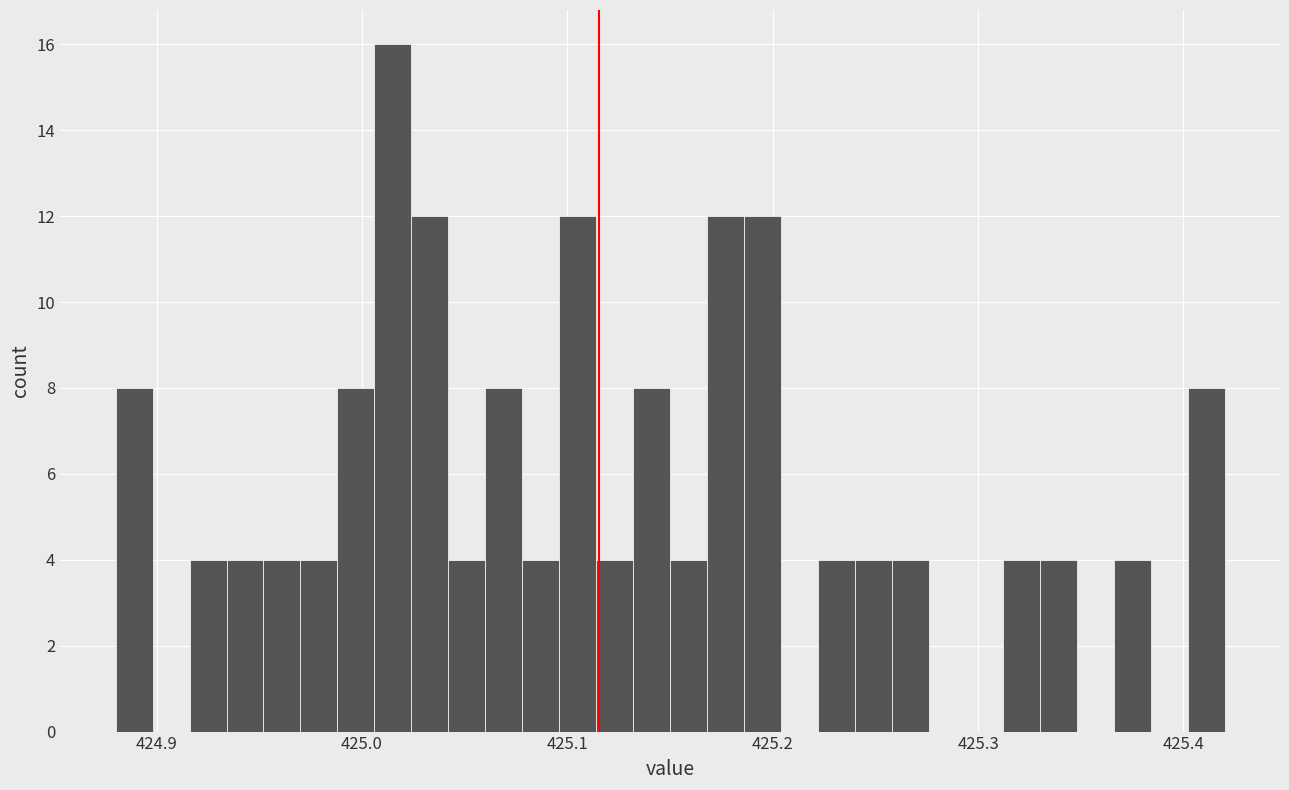

Read against the x-axis, roughly where is the centre of the tallest bar?

425.02